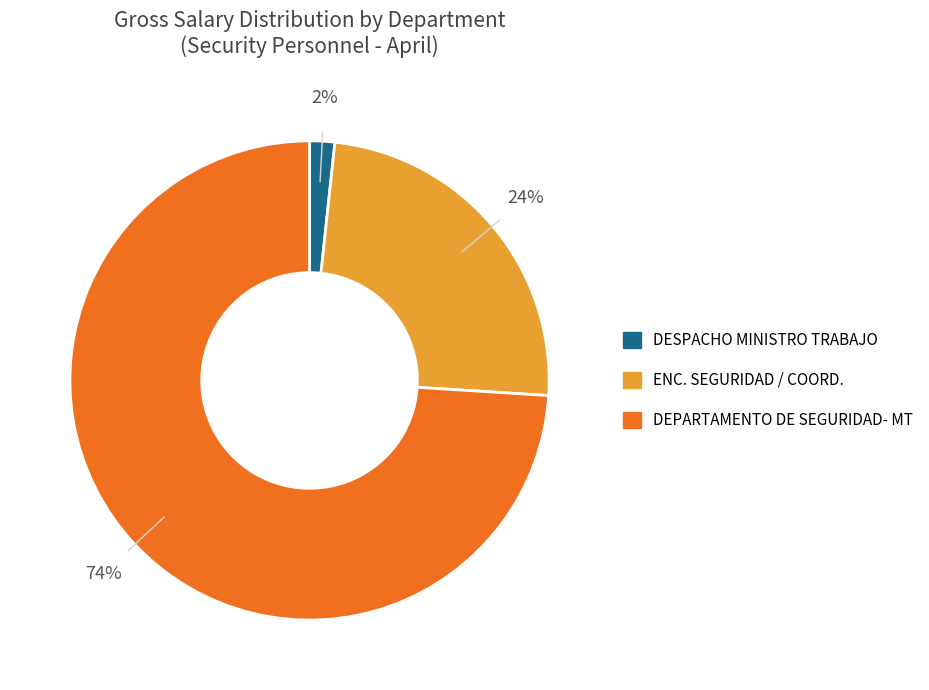

To the nearest percent, what portion does DEPARTAMENTO DE SEGURIDAD- MT represent?

74%